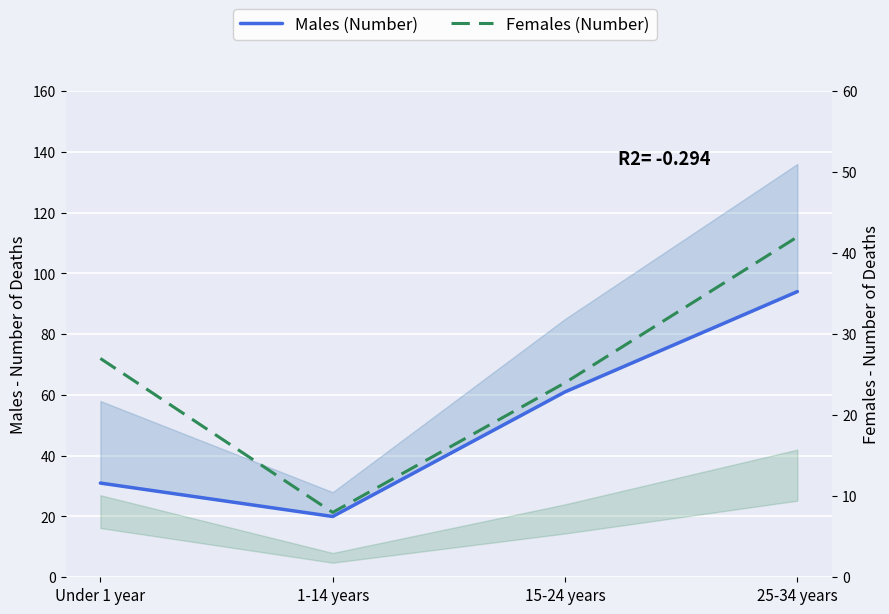

What is the total value across all series at 25-34 years?

136